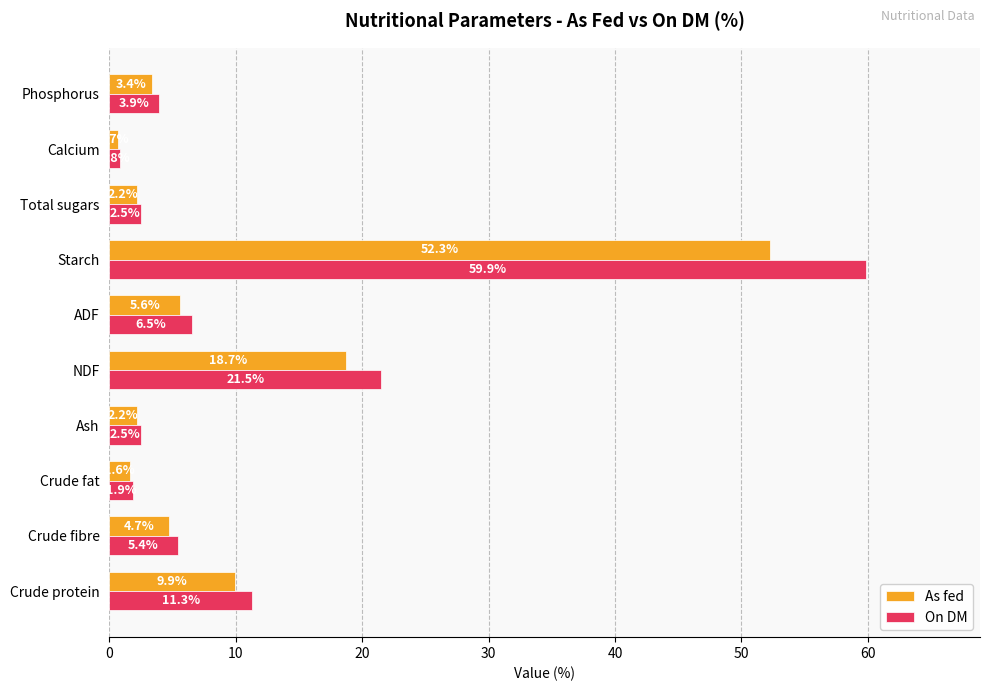

The value of On DM at Crude fibre is 5.4. True or false?

True